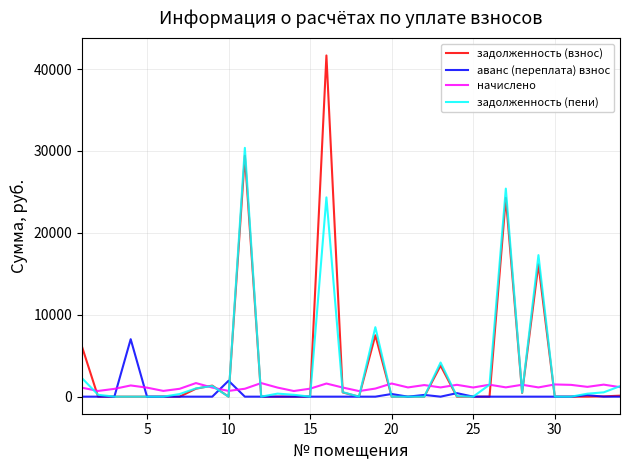

Which series has the widest spread of values?

задолженность (взнос)